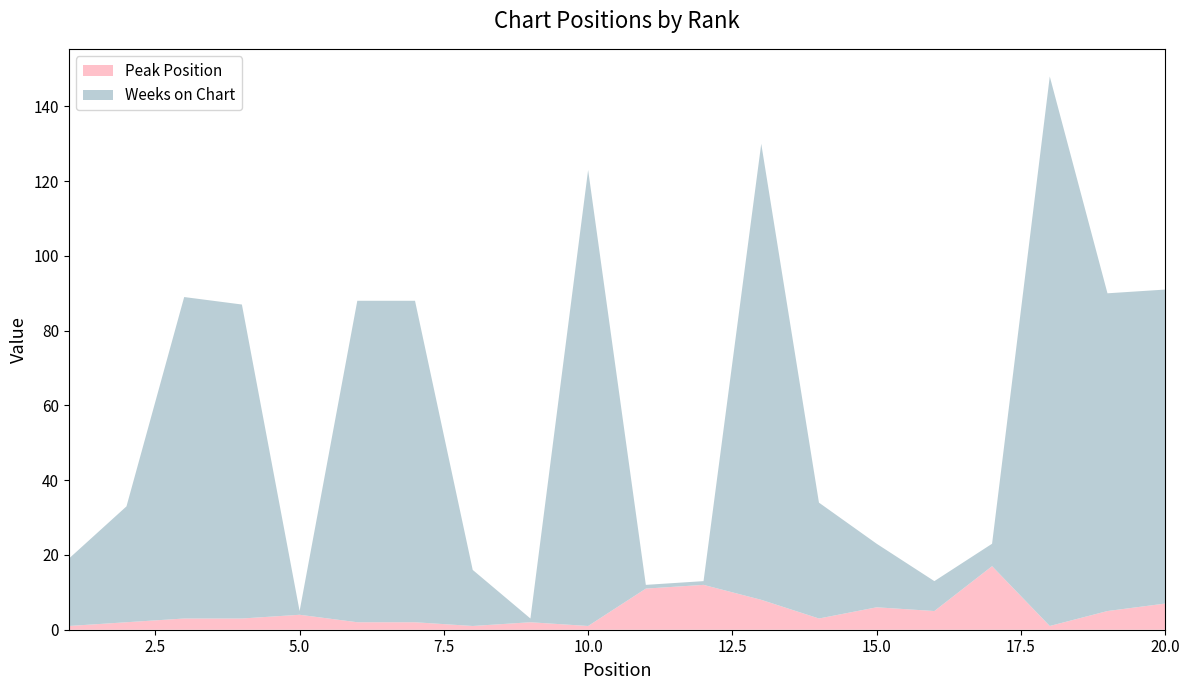

Reading left to right, list all the values displayed in this chart.

Weeks on Chart: 1=18	2=31	3=86	4=84	5=1	6=86	7=86	8=15	9=1	10=122	11=1	12=1	13=122	14=31	15=17	16=8	17=6	18=147	19=85	20=84
Peak Position: 1=1	2=2	3=3	4=3	5=4	6=2	7=2	8=1	9=2	10=1	11=11	12=12	13=8	14=3	15=6	16=5	17=17	18=1	19=5	20=7